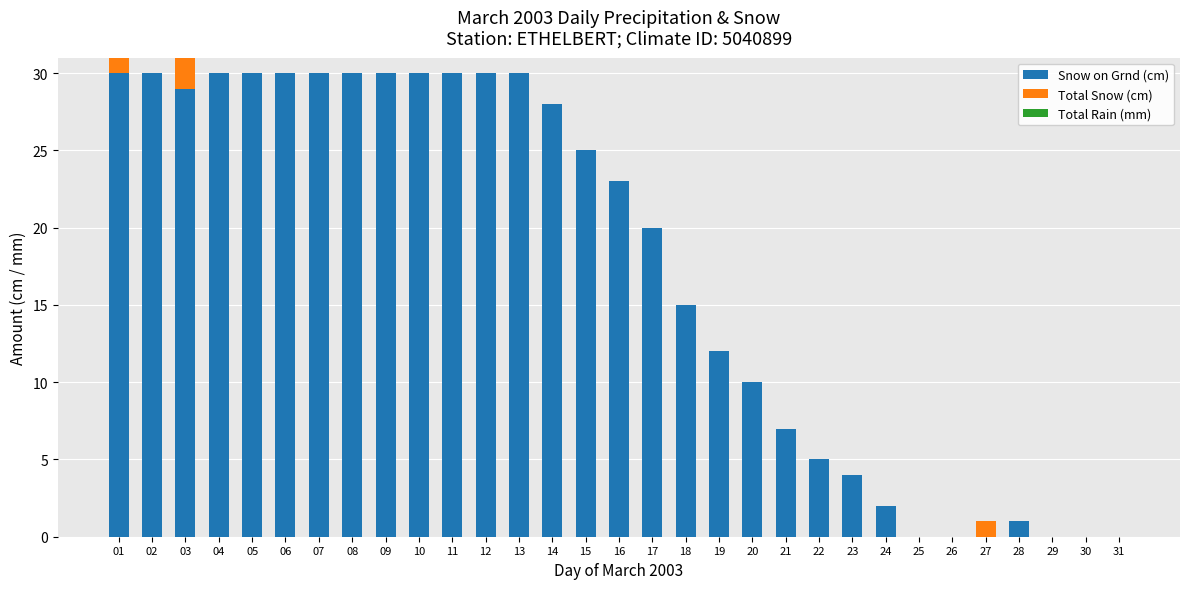

The value of Snow on Grnd (cm) at 18 is 15. True or false?

True